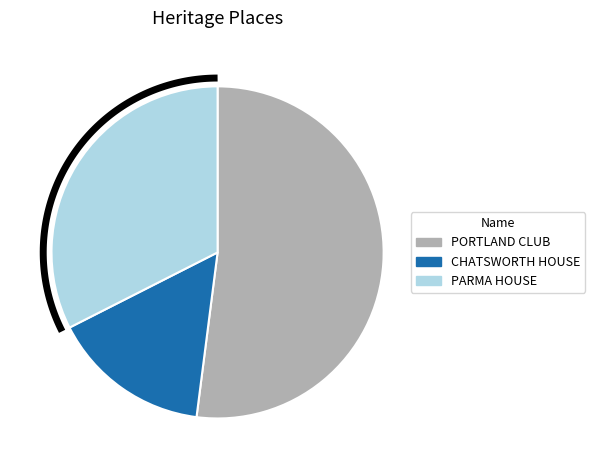

What is the total percentage of PORTLAND CLUB and CHATSWORTH HOUSE?

67.5%